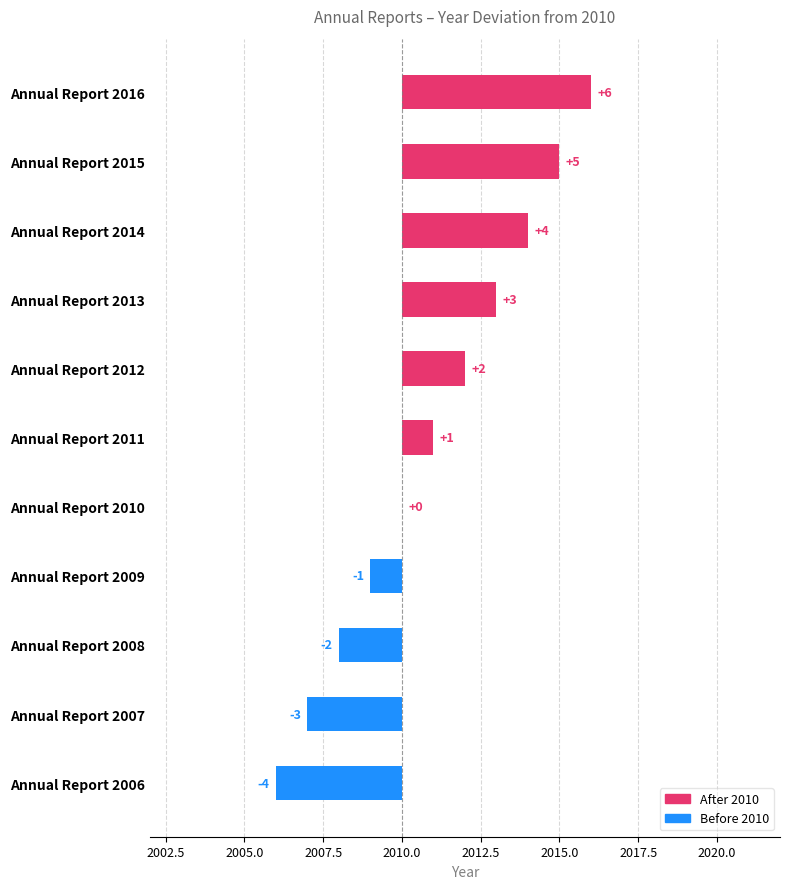

The value at Annual Report 2014 is 1. True or false?

False